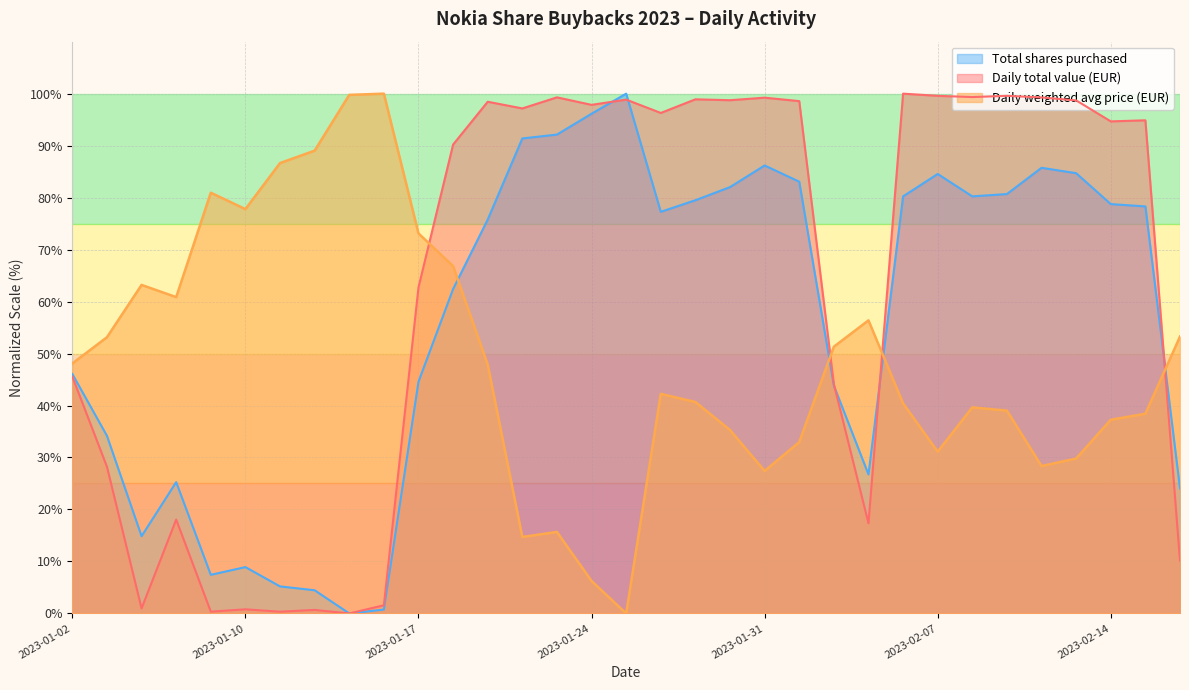

True or false: Daily weighted average price (EUR) and Total shares purchased cross at least once.

True